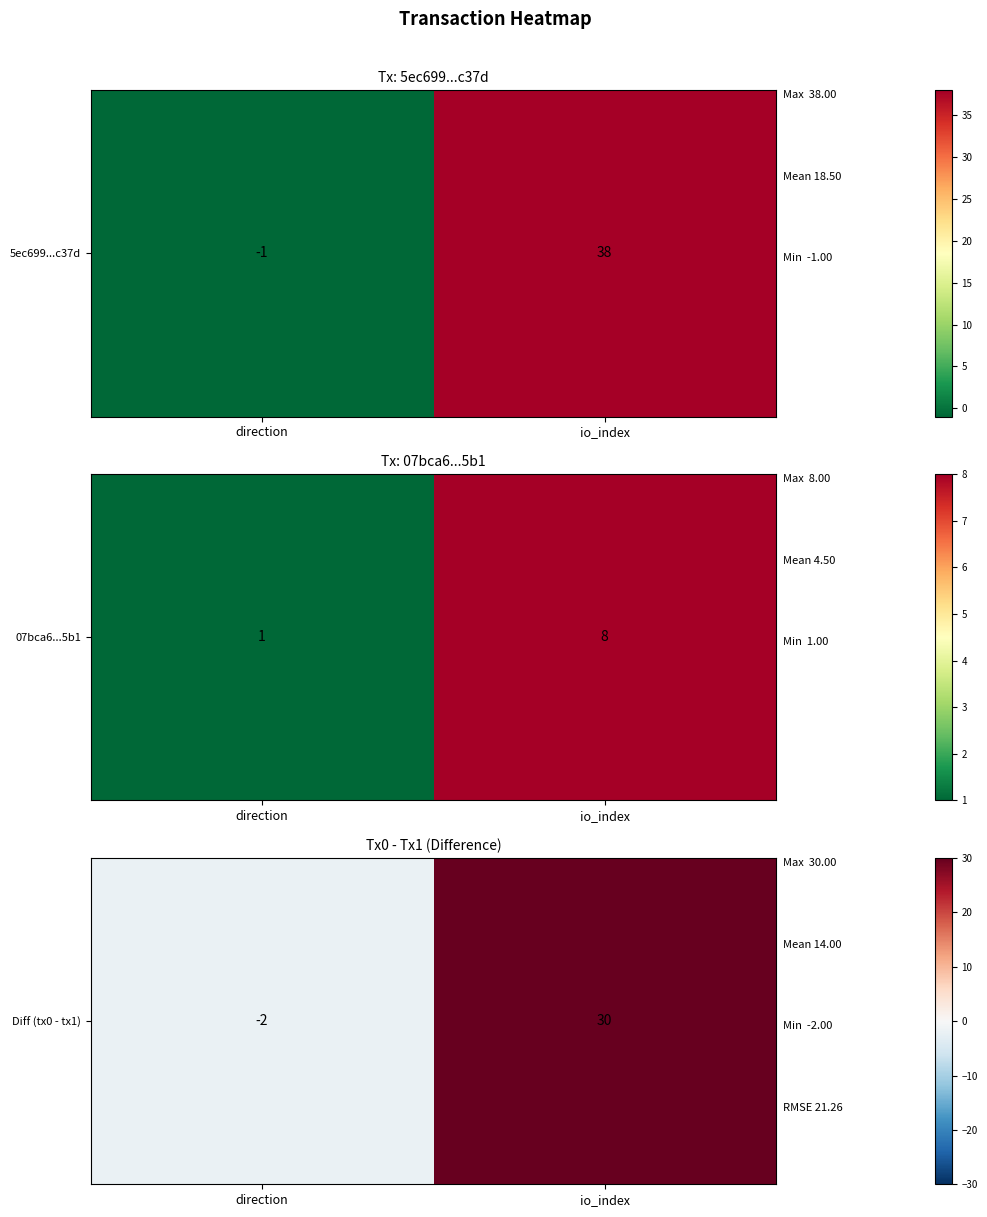

Rank the categories by value from highest to lowest.

io_index, direction